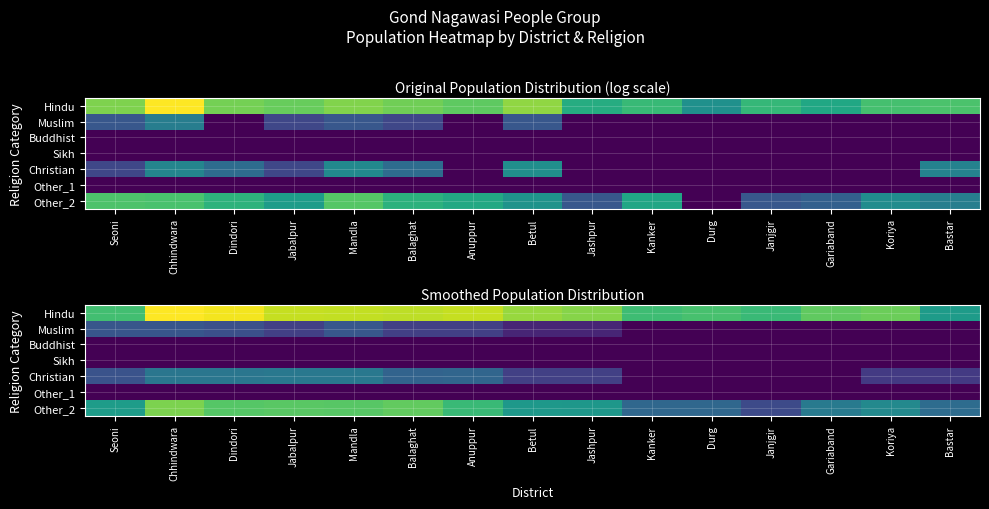

What is the average value of the Christian series?

2.1